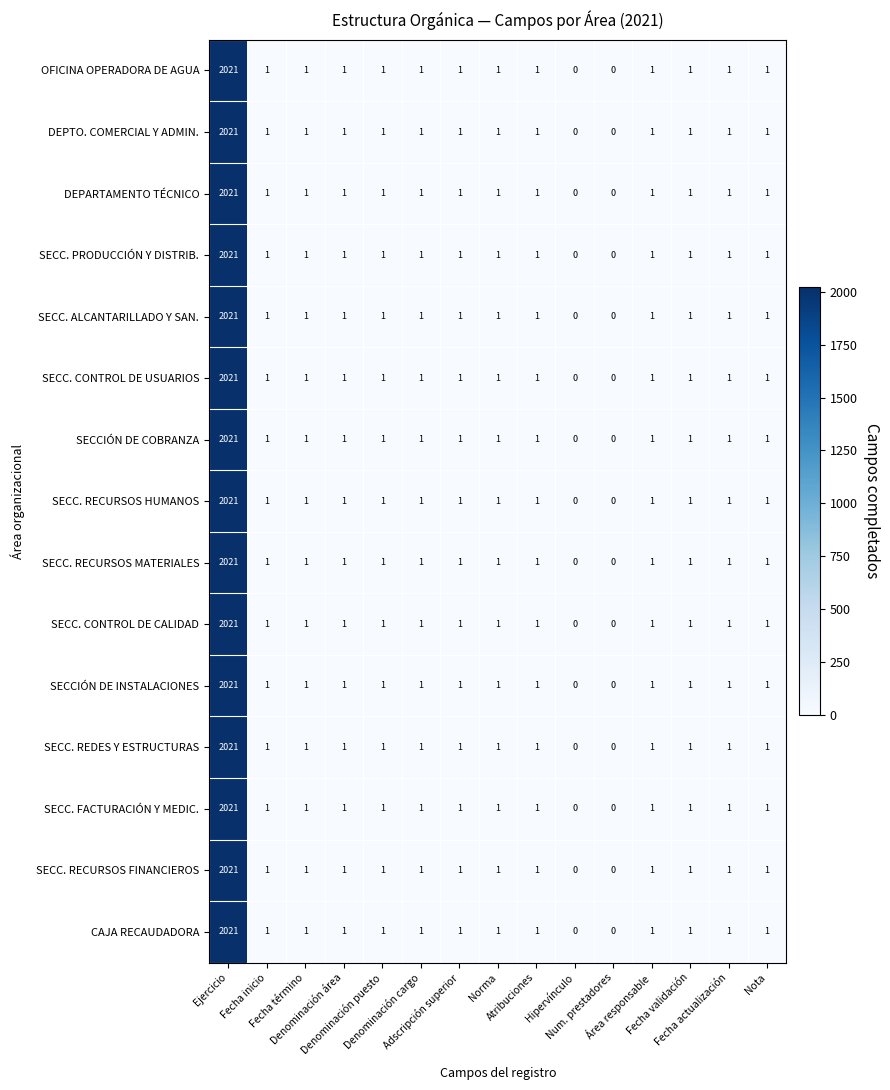

What is the maximum value for SECC. CONTROL DE CALIDAD?

2021